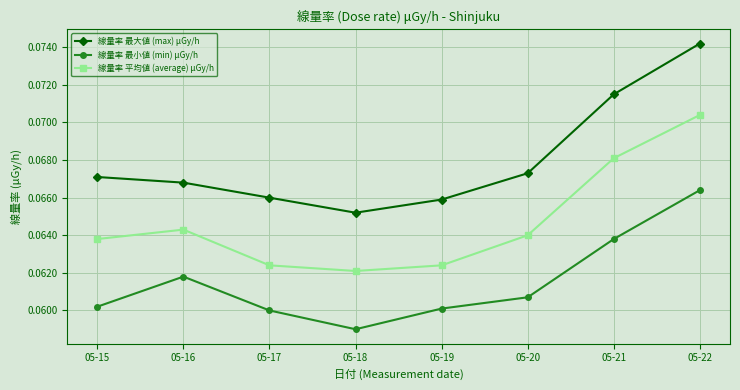

How many 線量率 最小値 (min) μGy/h values are between 0 and 1?

8